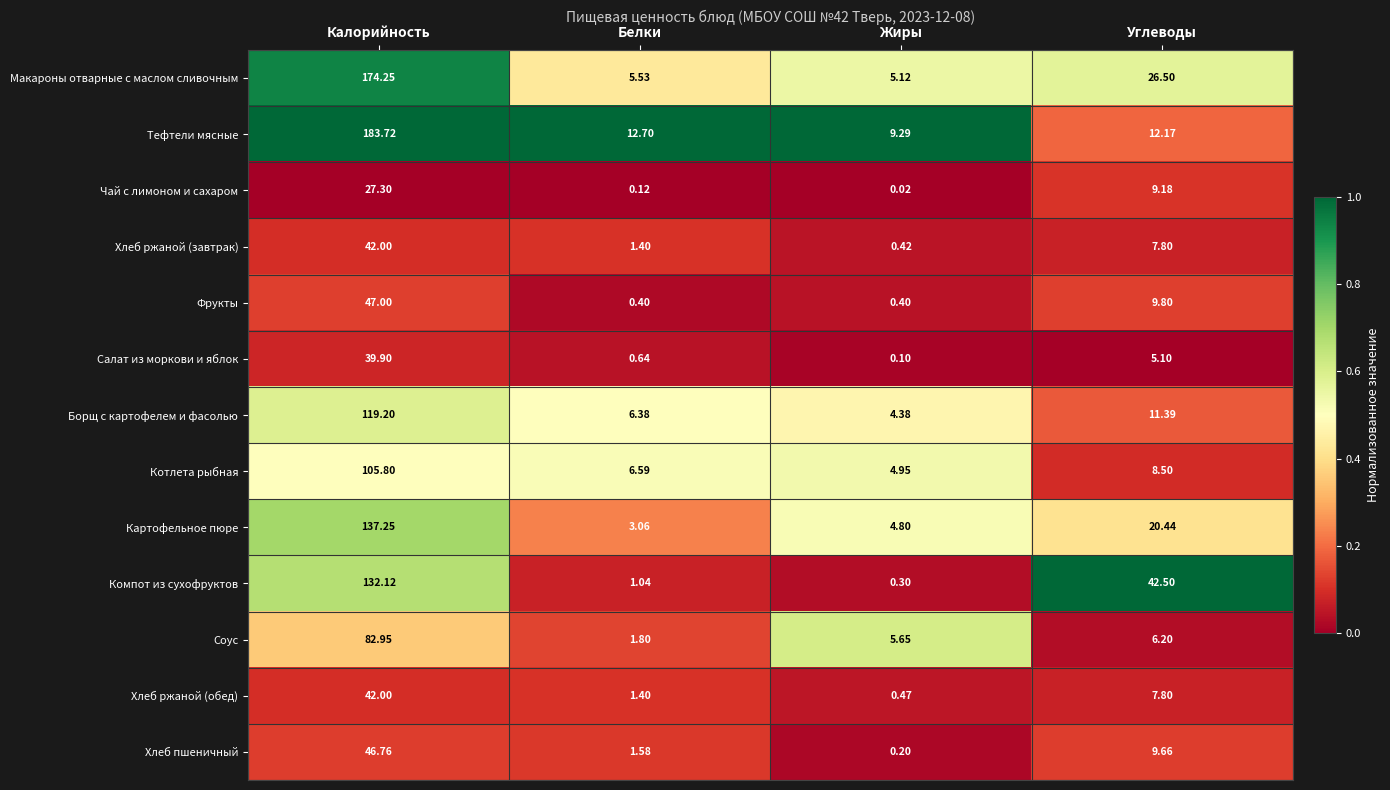

Is the value of Чай с лимоном и сахаром at Углеводы greater than the value of Салат из моркови и яблок at Жиры?

Yes